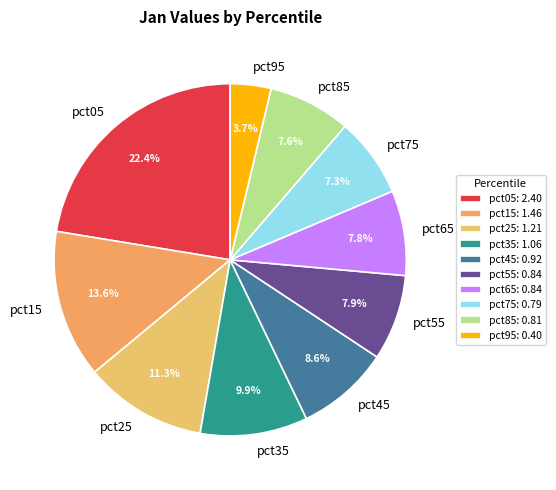

To the nearest percent, what is the difference between the pct15 and pct25 slice percentages?

2%